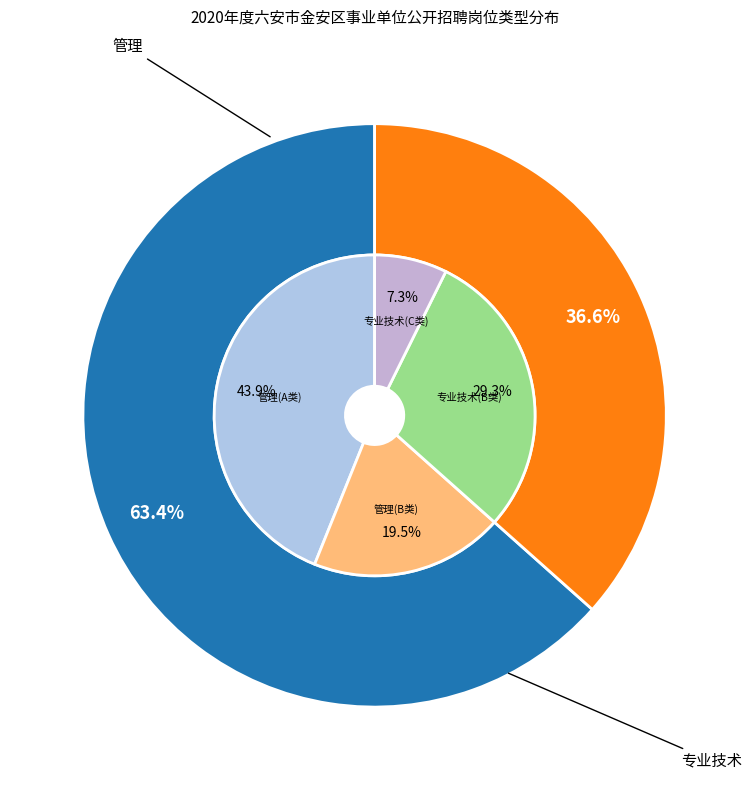

To the nearest percent, what percentage of the pie is 专业技术?

37%